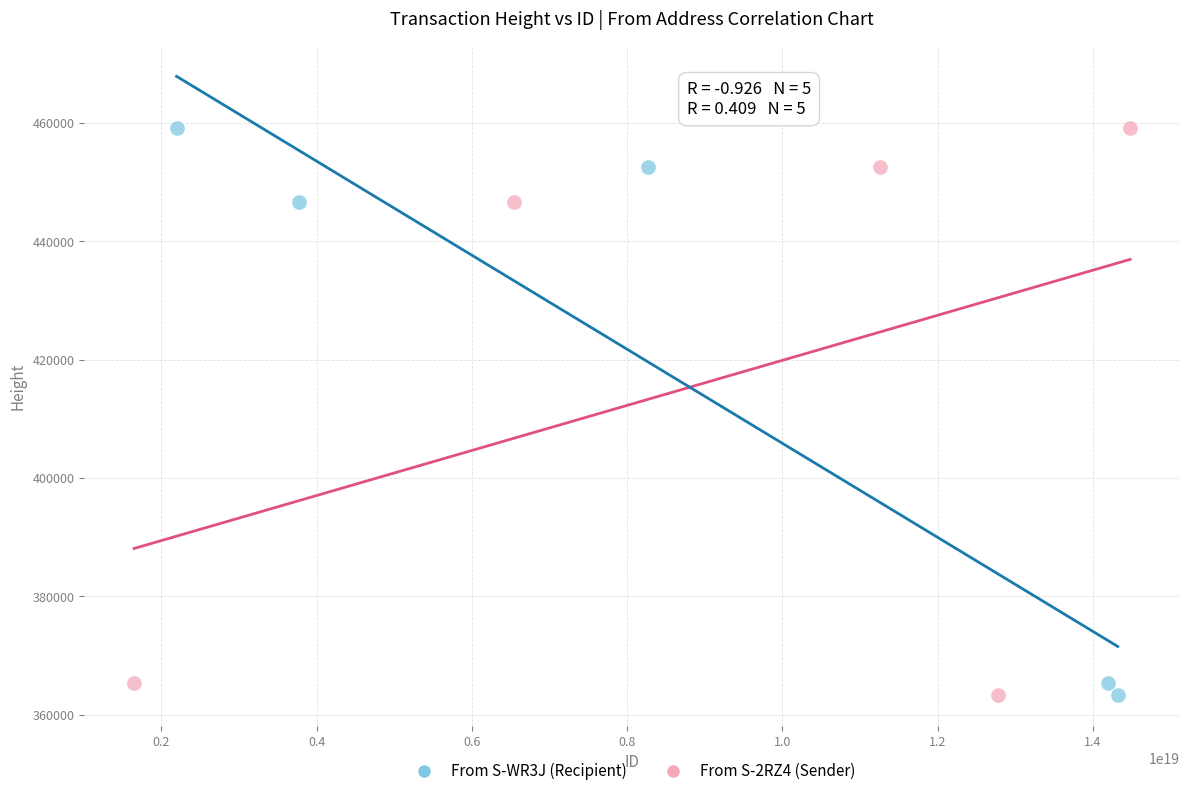

Which series has the widest spread of Y values?

From S-WR3J (Recipient)